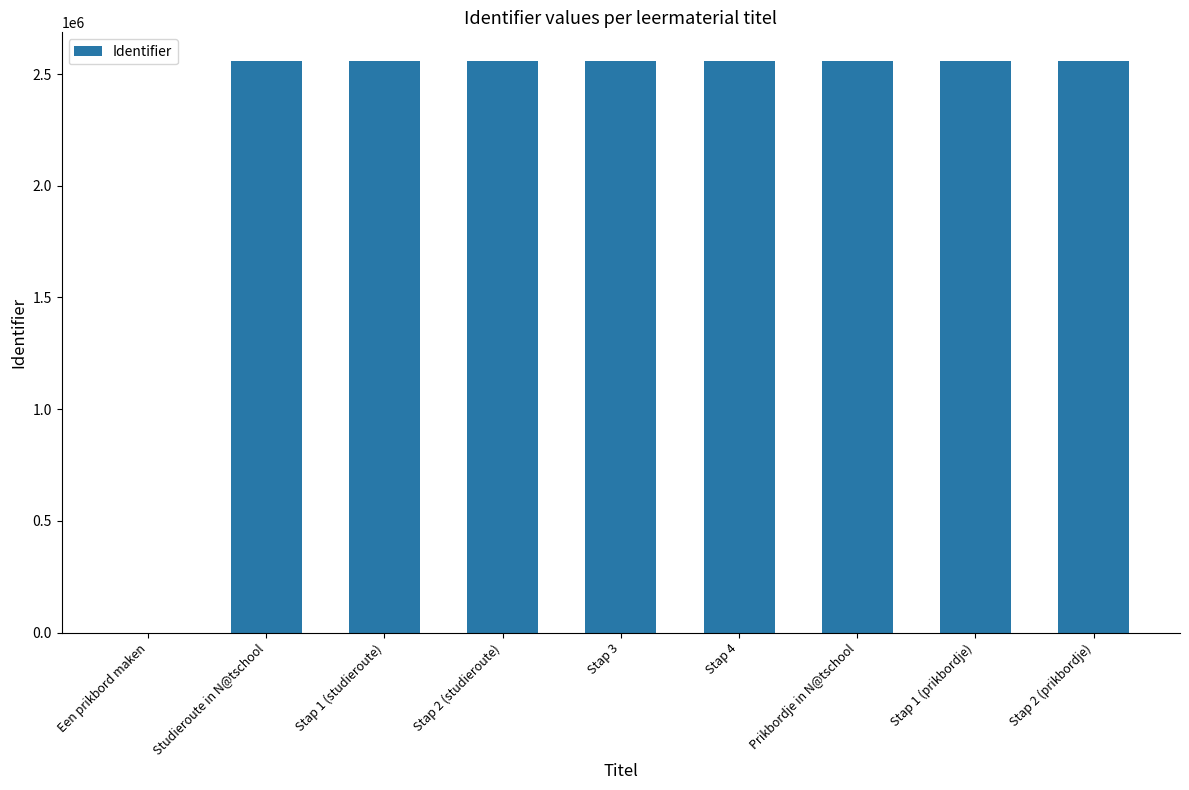

Approximately how many times larger is the value at Stap 2 (studieroute) compared to Stap 1 (studieroute)?

1.0